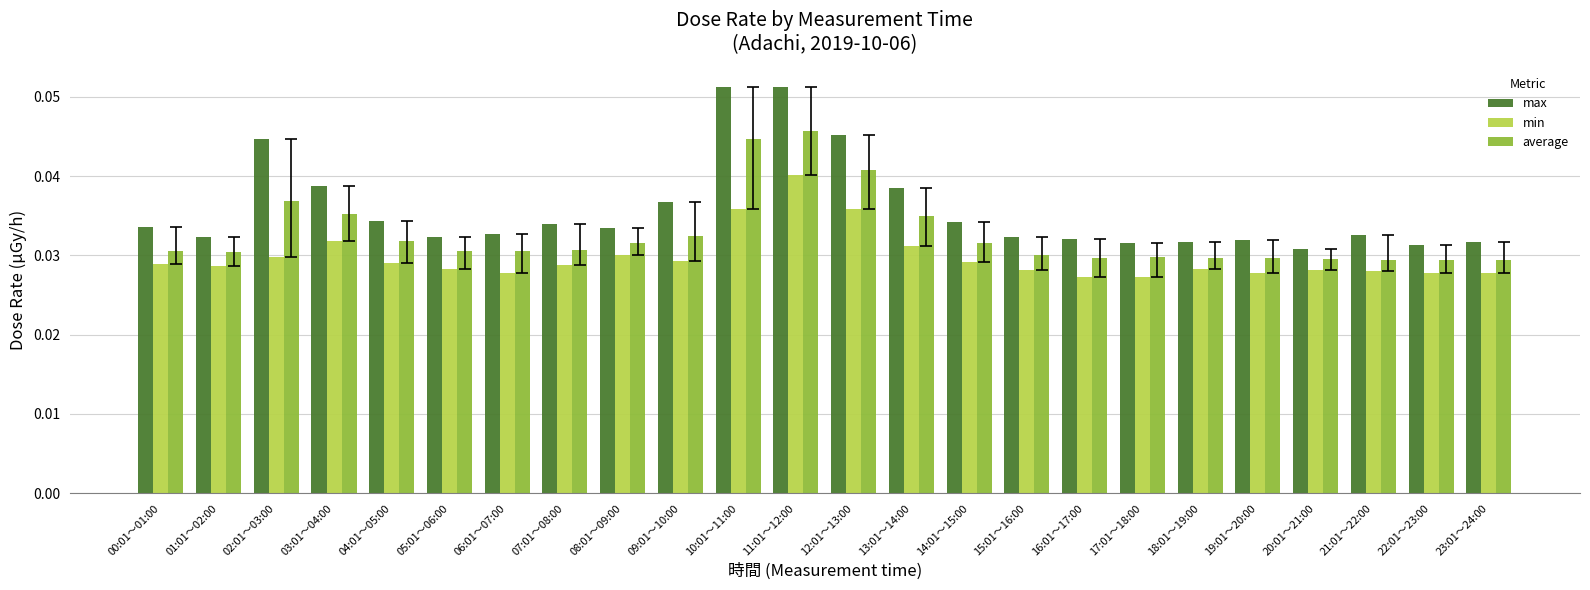

At which category is the sum across all series the highest?

11:01～12:00